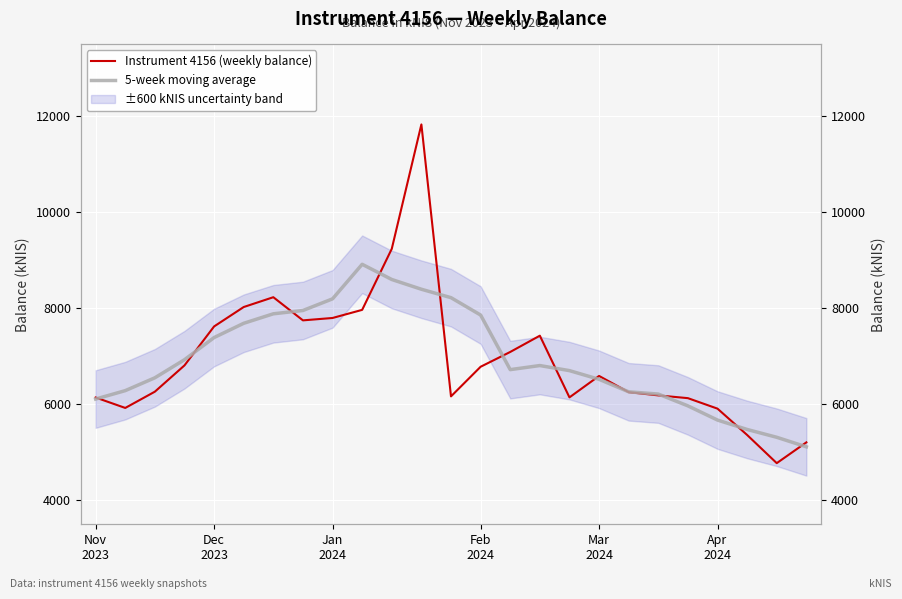

Which series changed the most between Feb
2024 and 23?

Instrument 4156 (weekly balance)